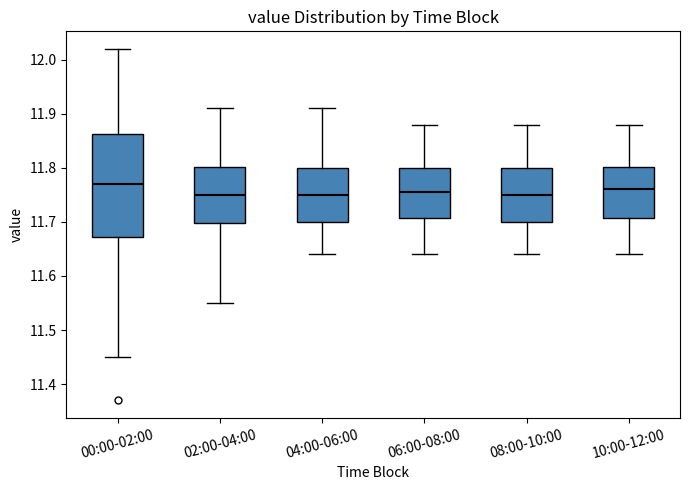

Which box is the tallest, from its lower edge to its upper edge?

00:00-02:00